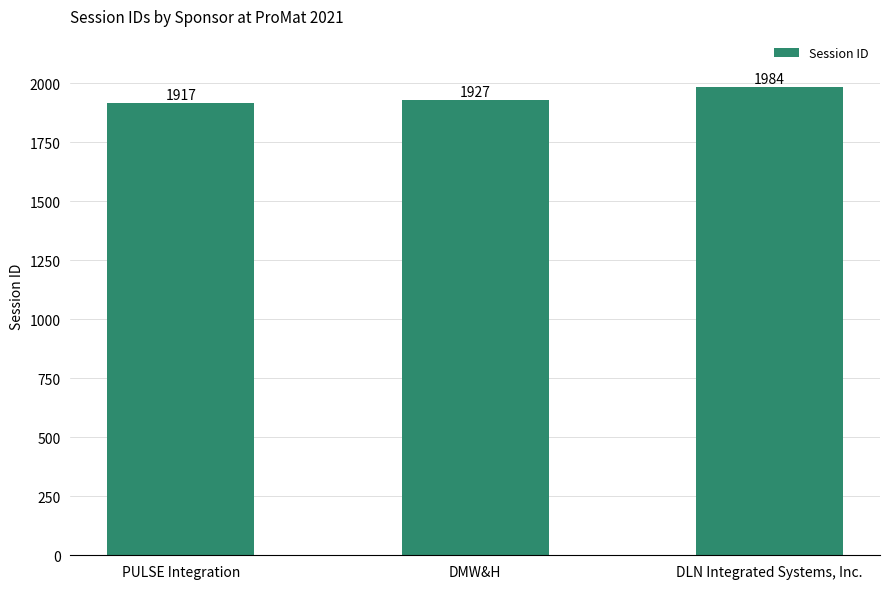

The value at DLN Integrated Systems, Inc. is 979. True or false?

False